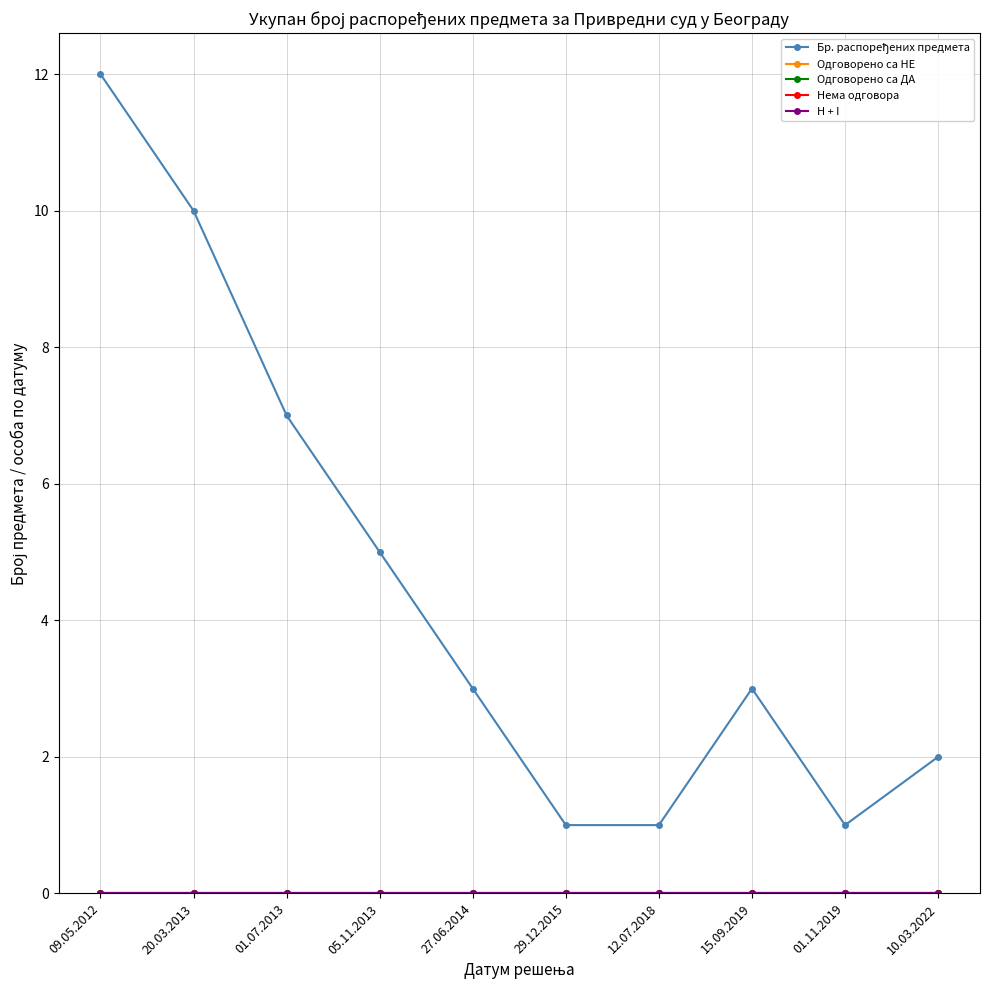

True or false: Нема одговора has more than 2 interior local peaks.

False